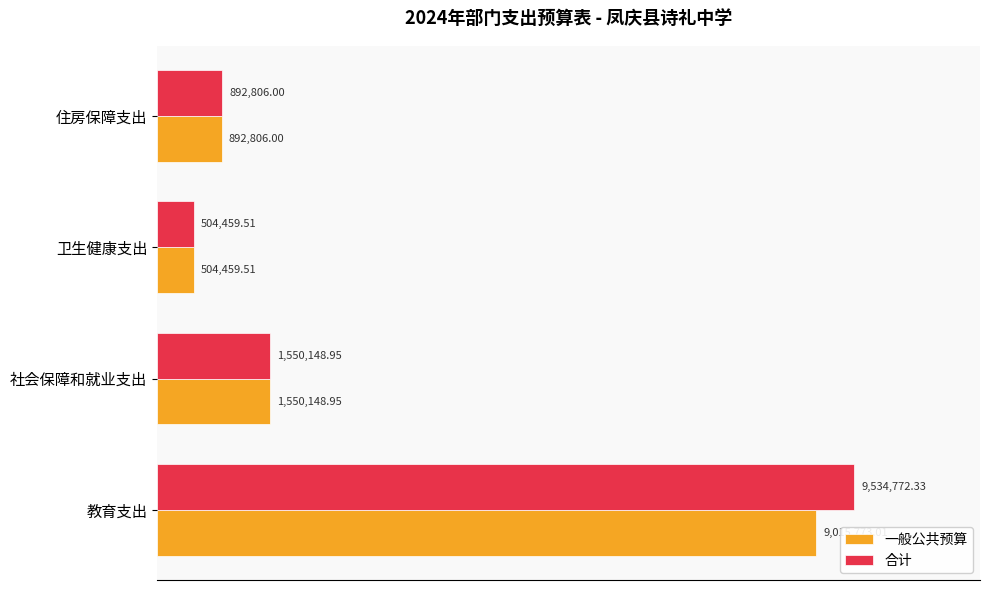

List the series in order of their overall mean, lowest first.

一般公共预算, 合计